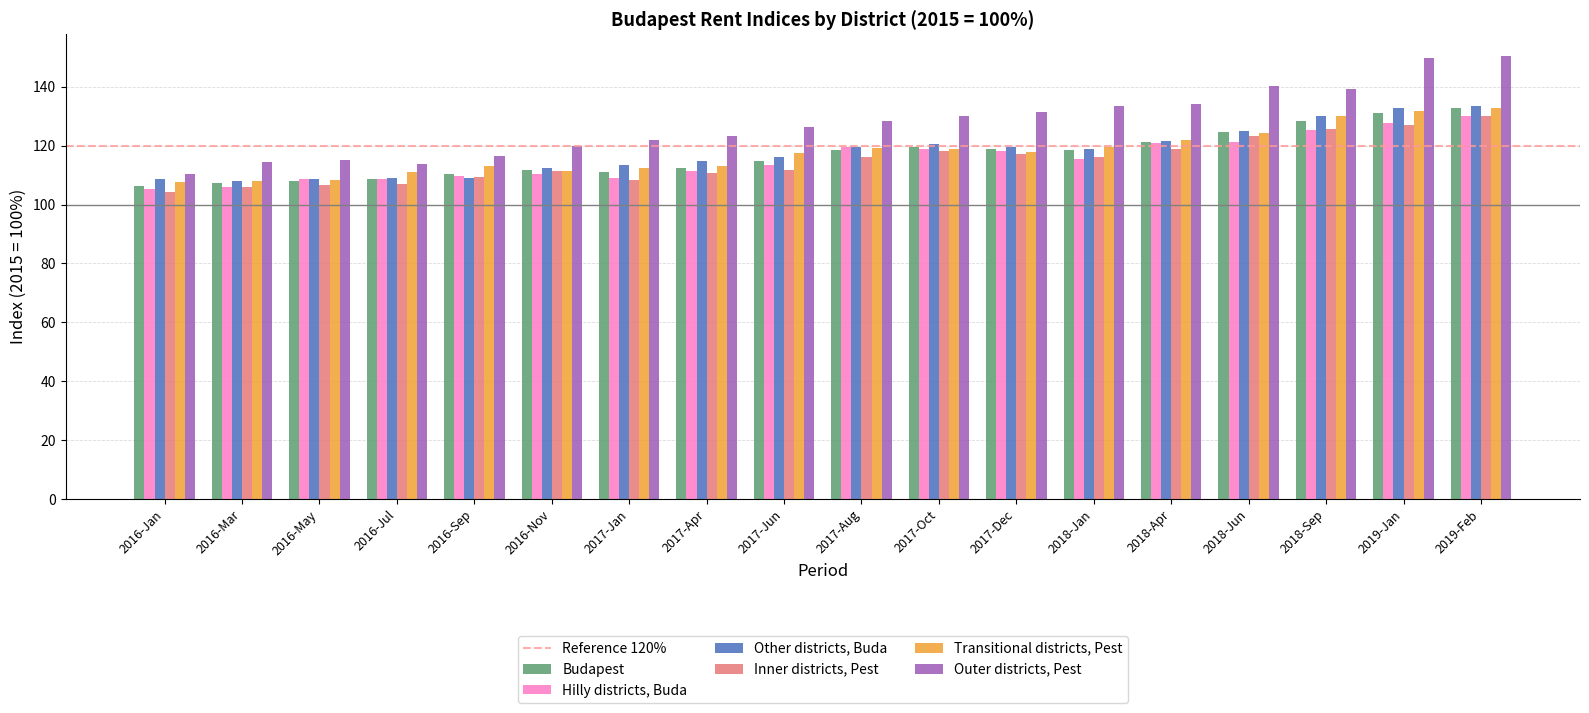

How many bars are there in each group?

6